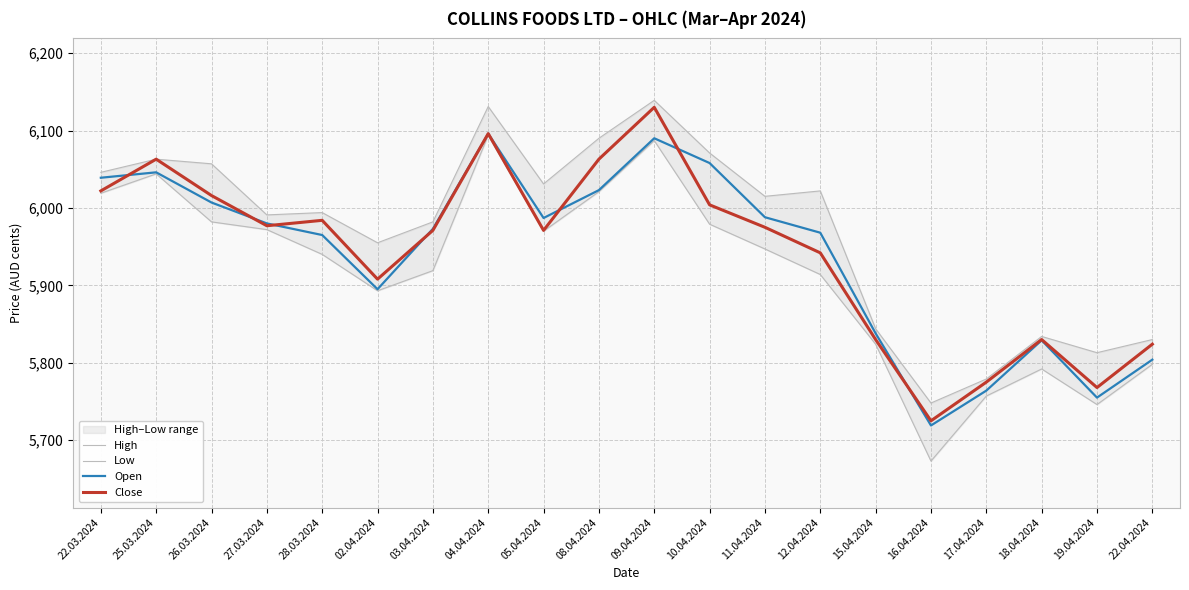

Between 05.04.2024 and 19.04.2024, which series saw the biggest shift?

Open